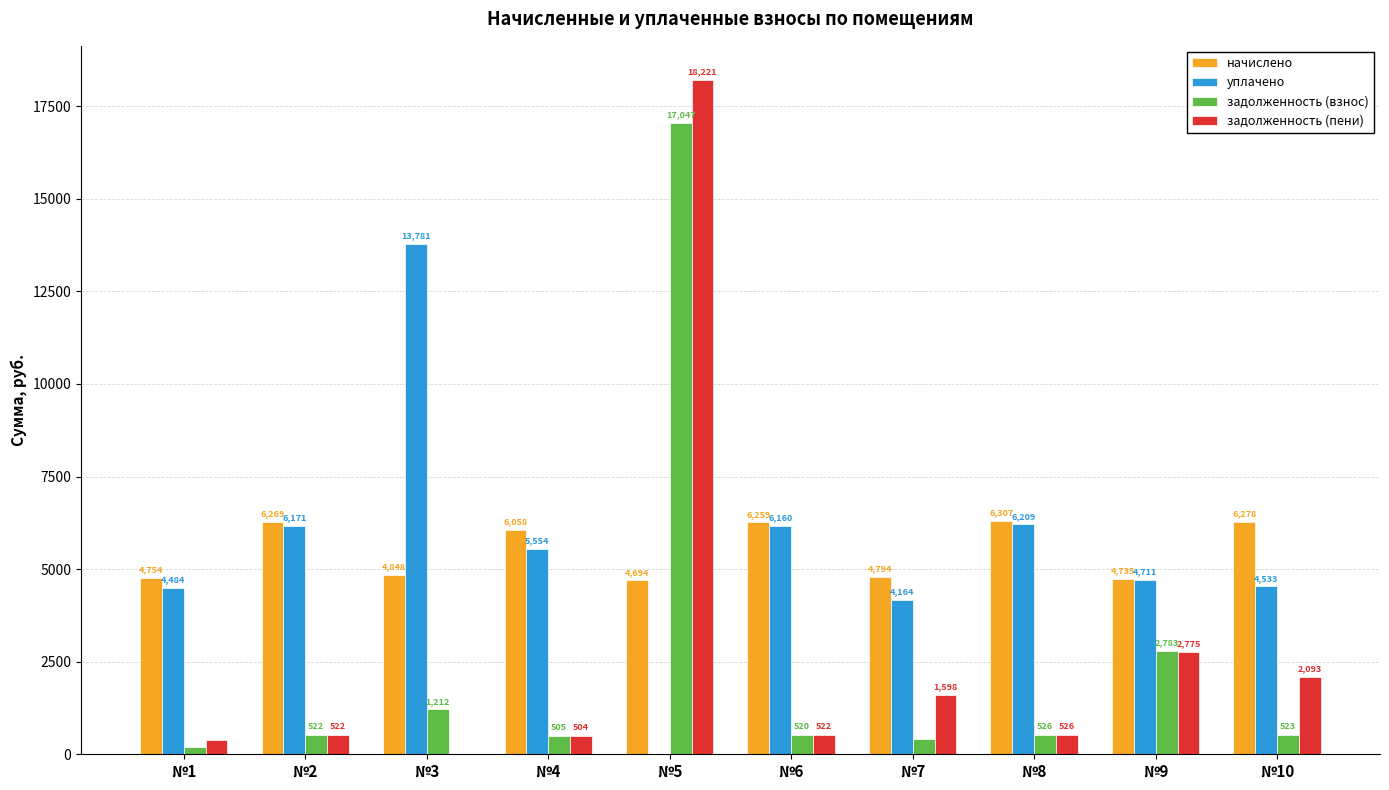

What is the highest value of the задолженность (взнос) series?

17047.0